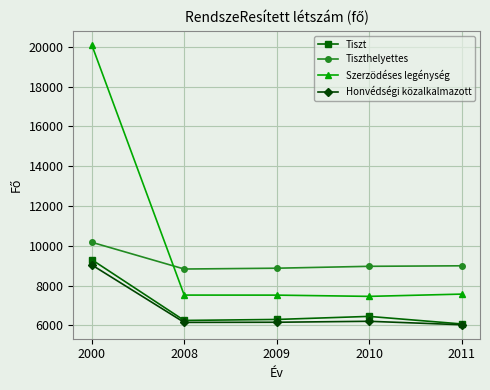

Is it true that Tiszt equals 6294 at 2009?

True